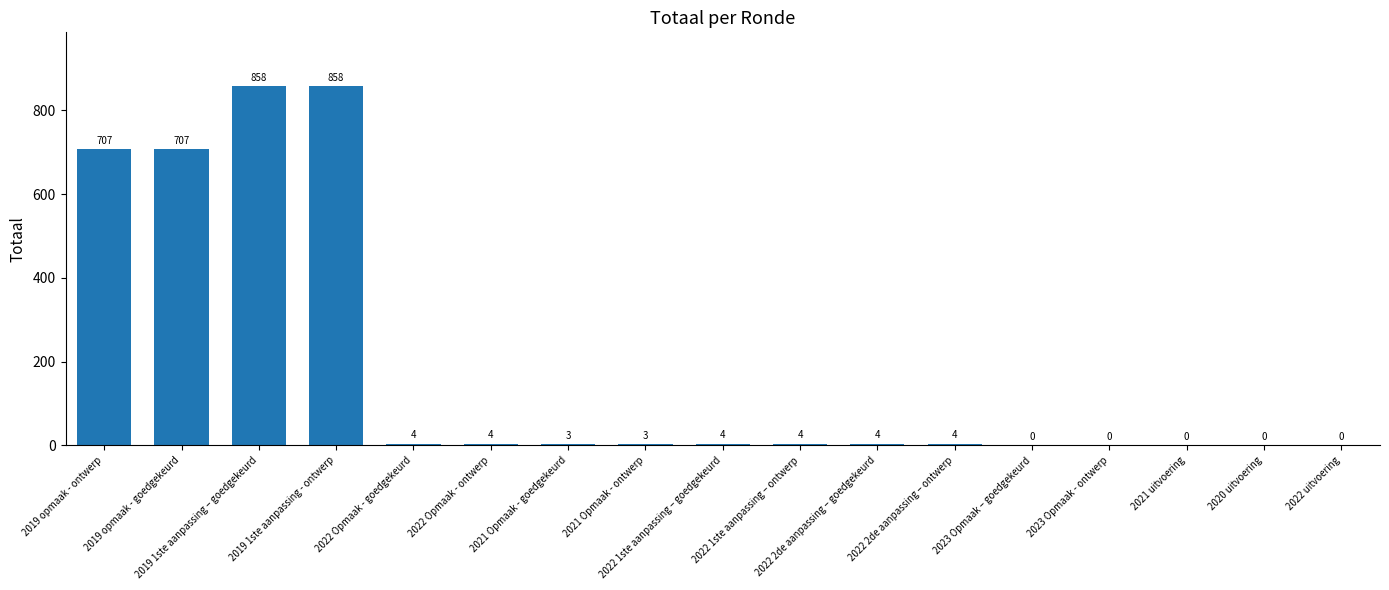

True or false: the data shows -519 at 2023 Opmaak – goedgekeurd.

False